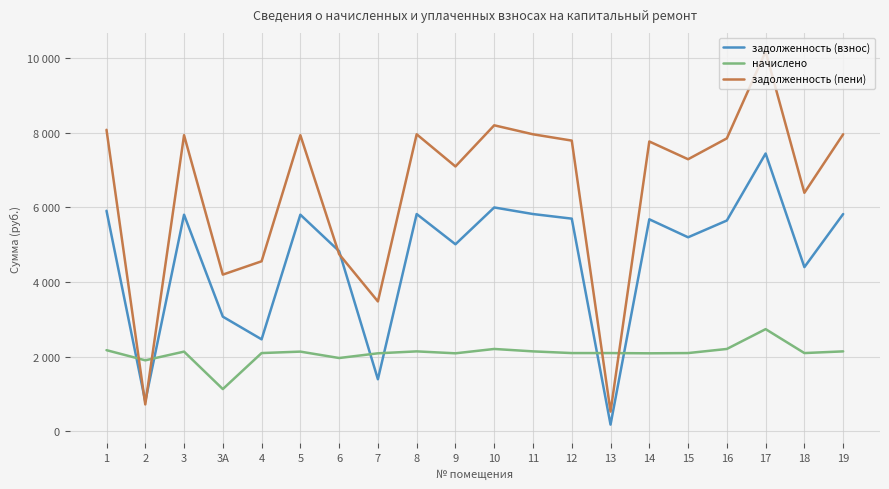

At which label does задолженность (пени) first exceed 7790?

1